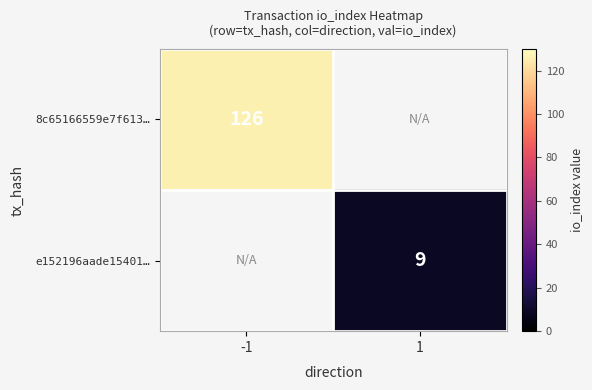

Is the value of e152196aade15401… at 1 greater than the value of 8c65166559e7f613… at -1?

No